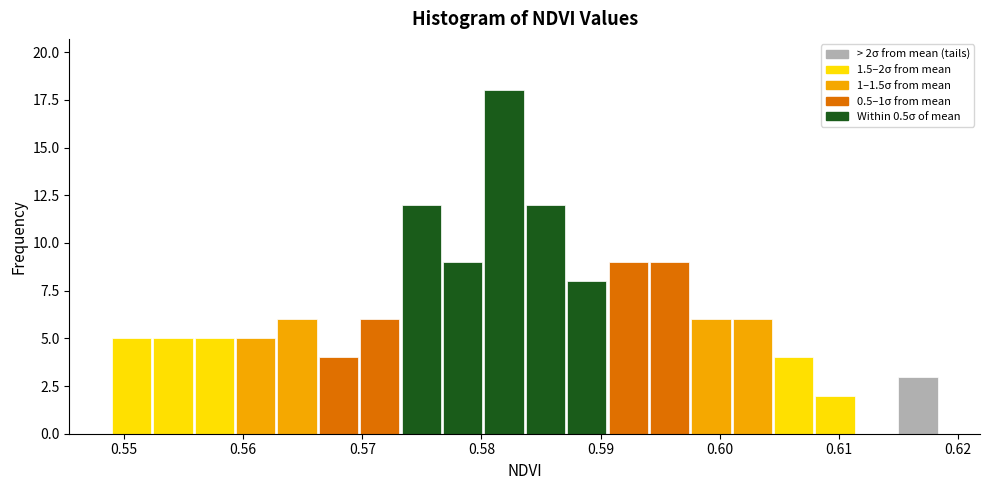

Read against the x-axis, roughly where is the centre of the tallest bar?

0.582